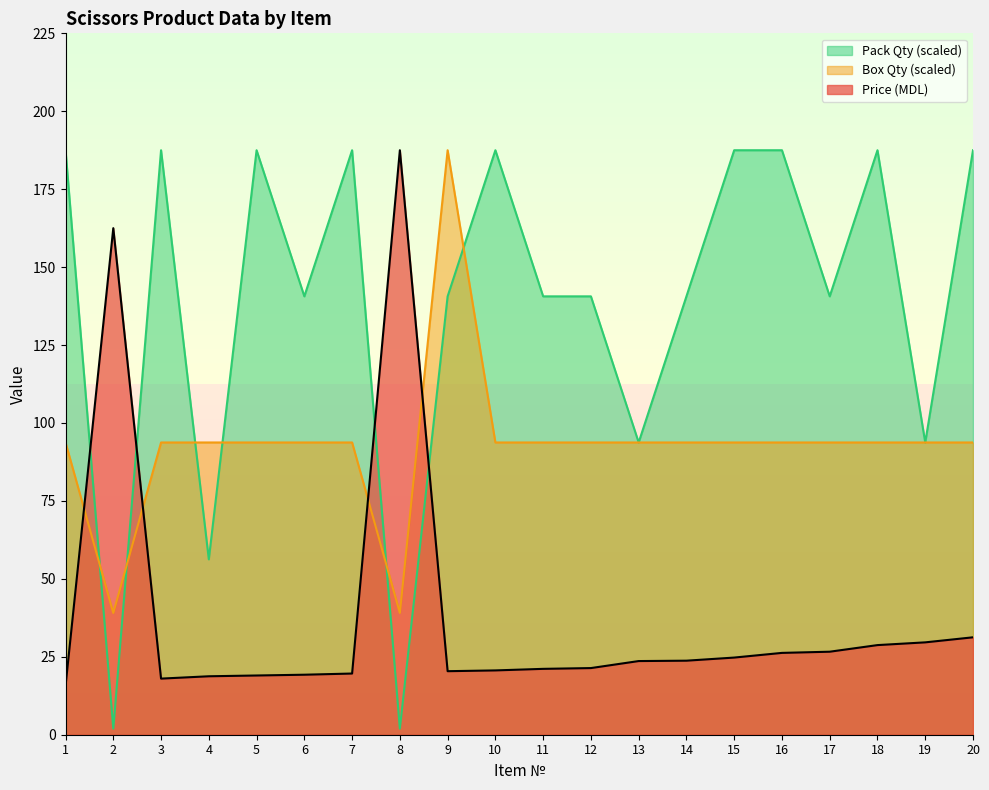

How many values in the Price (MDL) series exceed 23?

10